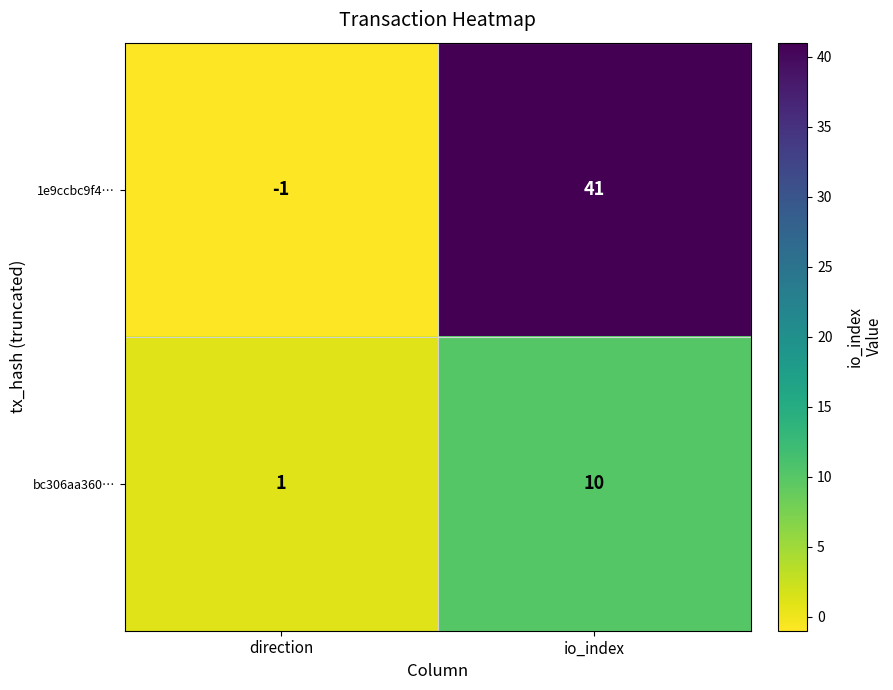

Count the number of categories in the chart.

2